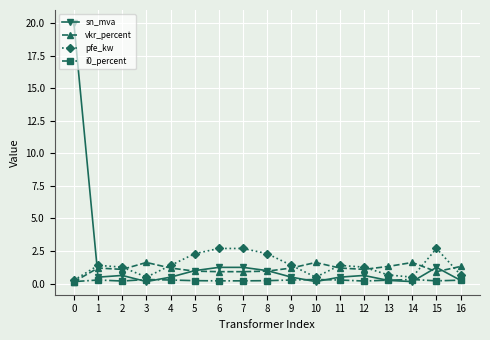

Between 6 and 13, which series saw the biggest shift?

pfe_kw